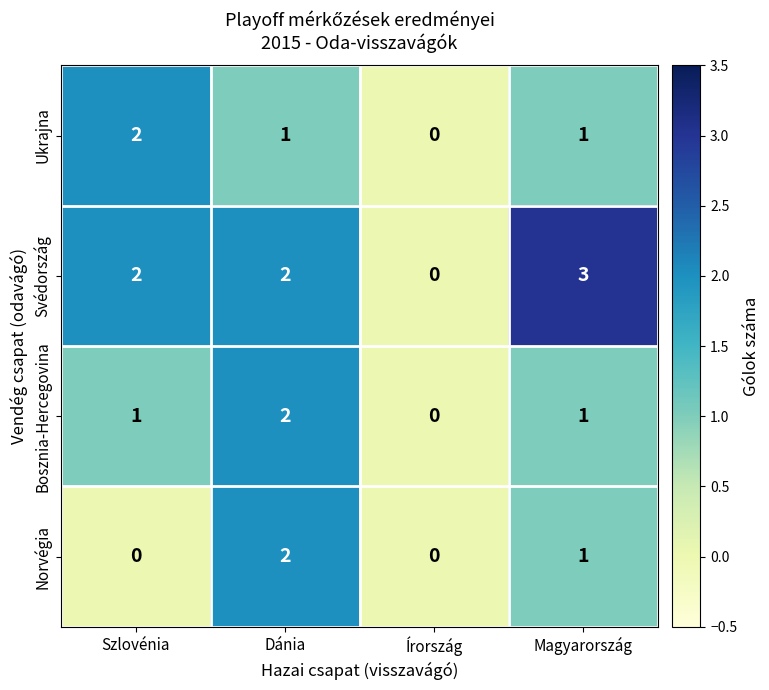

Count the Ukrajna values in the range 1 to 2.

3